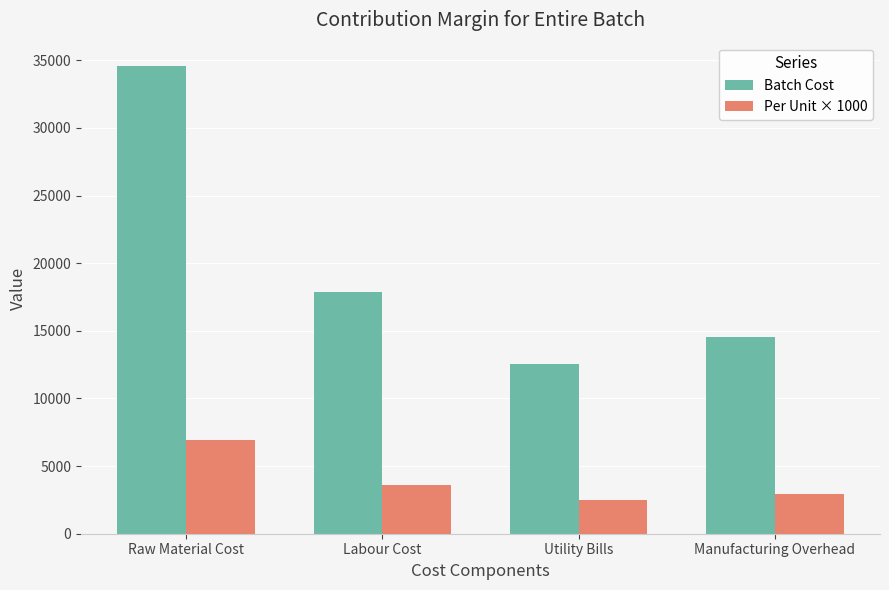

At which category is the sum across all series the highest?

Raw Material Cost